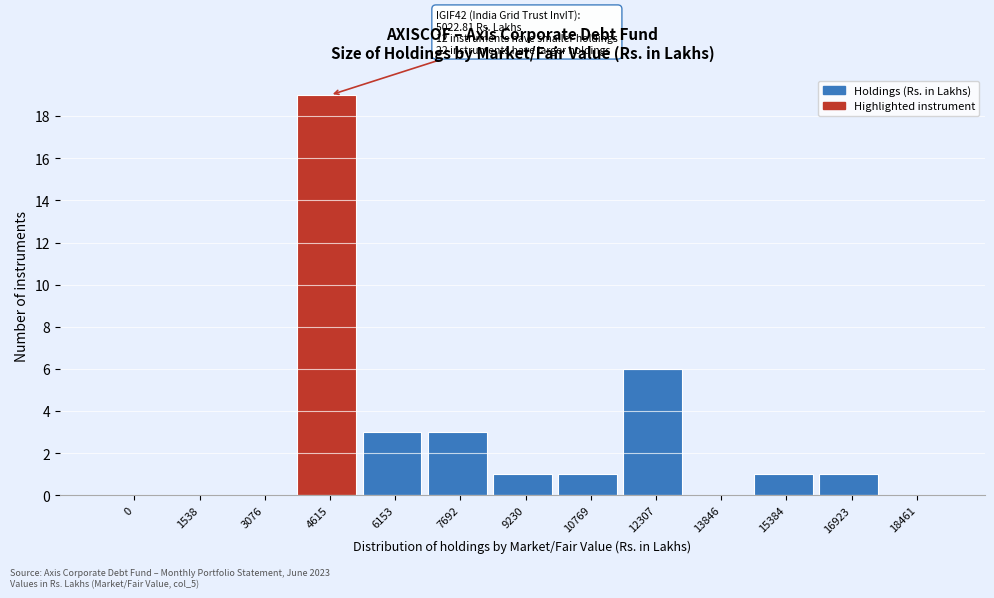

Reading left to right, what are all the values shown in this chart?

0=0	1538=0	3076=0	4615=19	6153=3	7692=3	9230=1	10769=1	12307=6	13846=0	15384=1	16923=1	18461=0